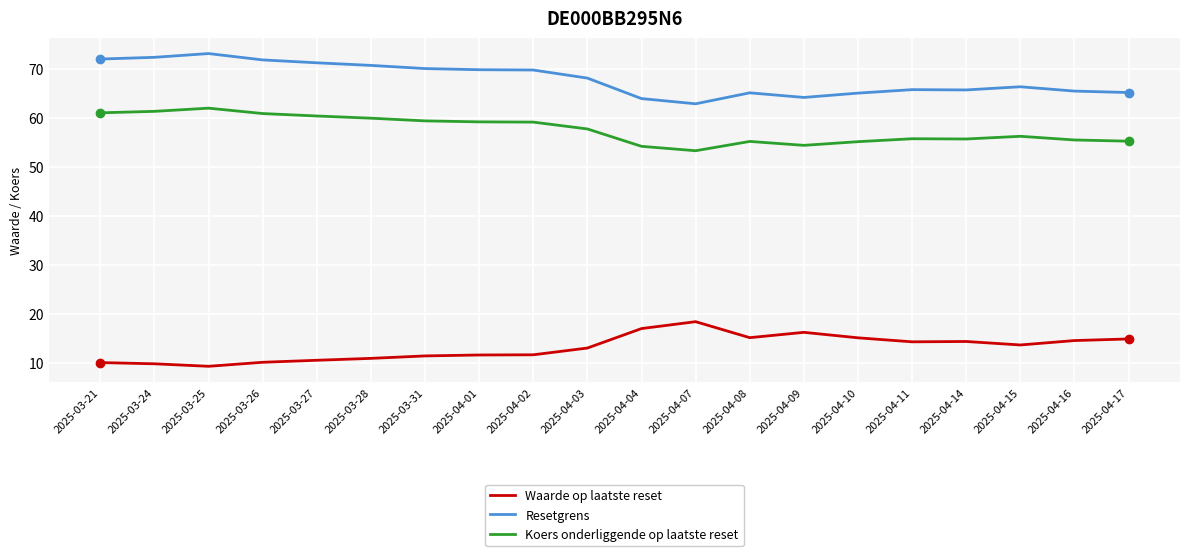

True or false: Resetgrens and Waarde op laatste reset intersect in this chart.

False